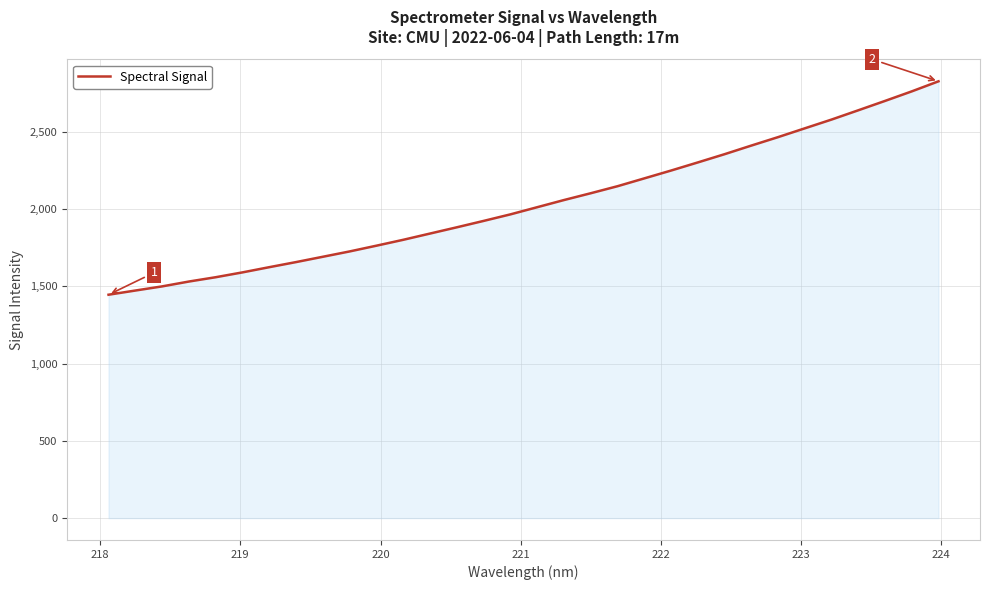

Reading right to left, extract all data points from this chart.

2826.2	2761.1	2699.3	2638.7	2578.7	2521.9	2465.0	2410.3	2354.5	2301.2	2248.7	2198.0	2147.4	2102.0	2057.9	2011.6	1965.3	1923.0	1881.7	1841.3	1800.8	1762.8	1725.6	1691.1	1656.7	1623.7	1590.0	1558.7	1530.8	1499.3	1472.5	1445.4